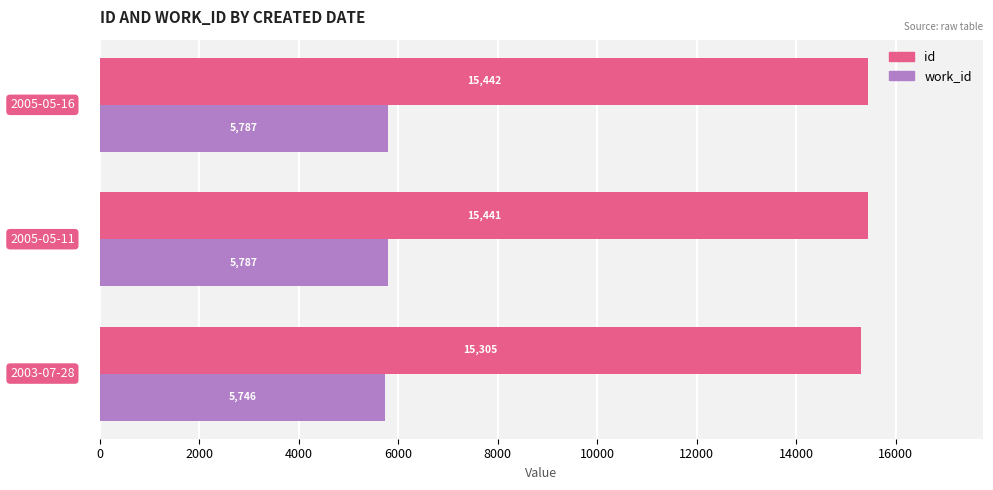

Rank the series by their average value, from highest to lowest.

id, work_id